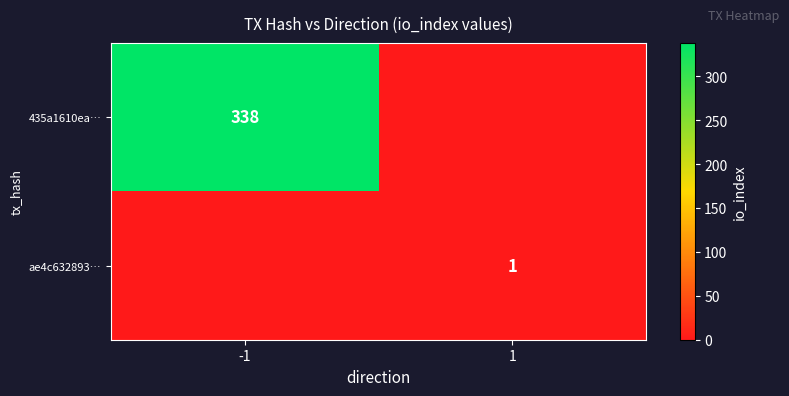

Which has a higher value, 1 or -1?

-1